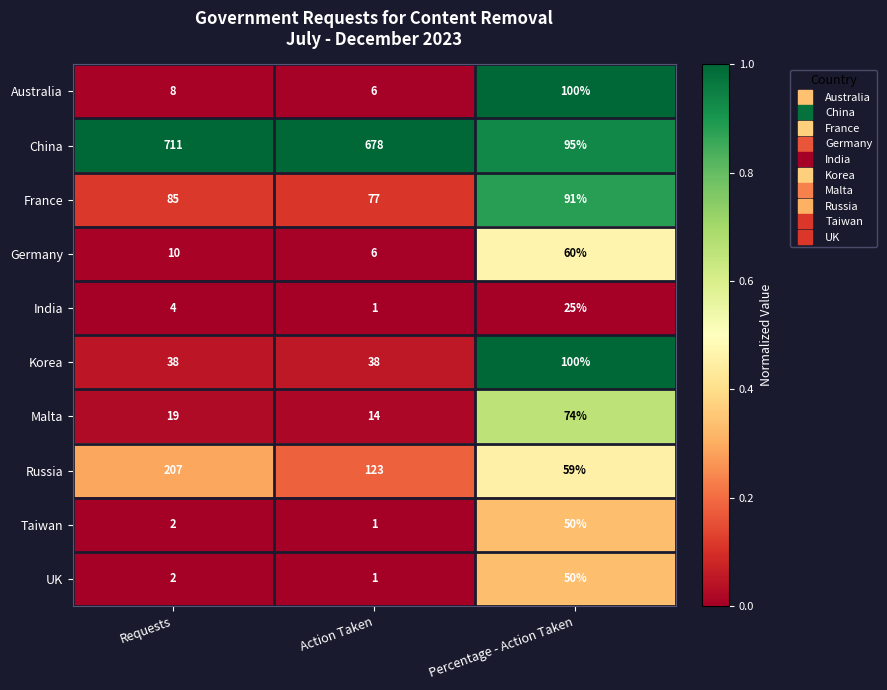

Is it true that China equals 1213 at Requests?

False